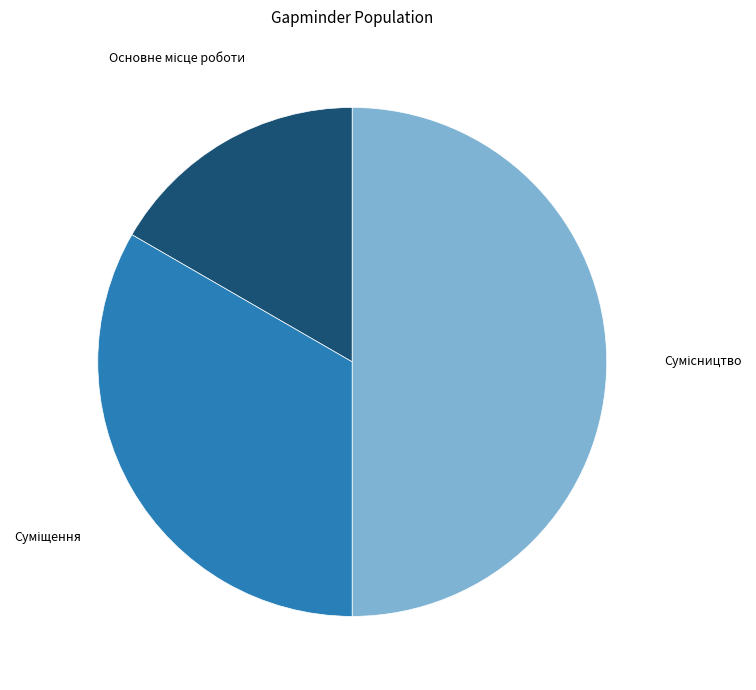

To the nearest percent, what is the difference between the Основне місце роботи and Суміщення slice percentages?

17%